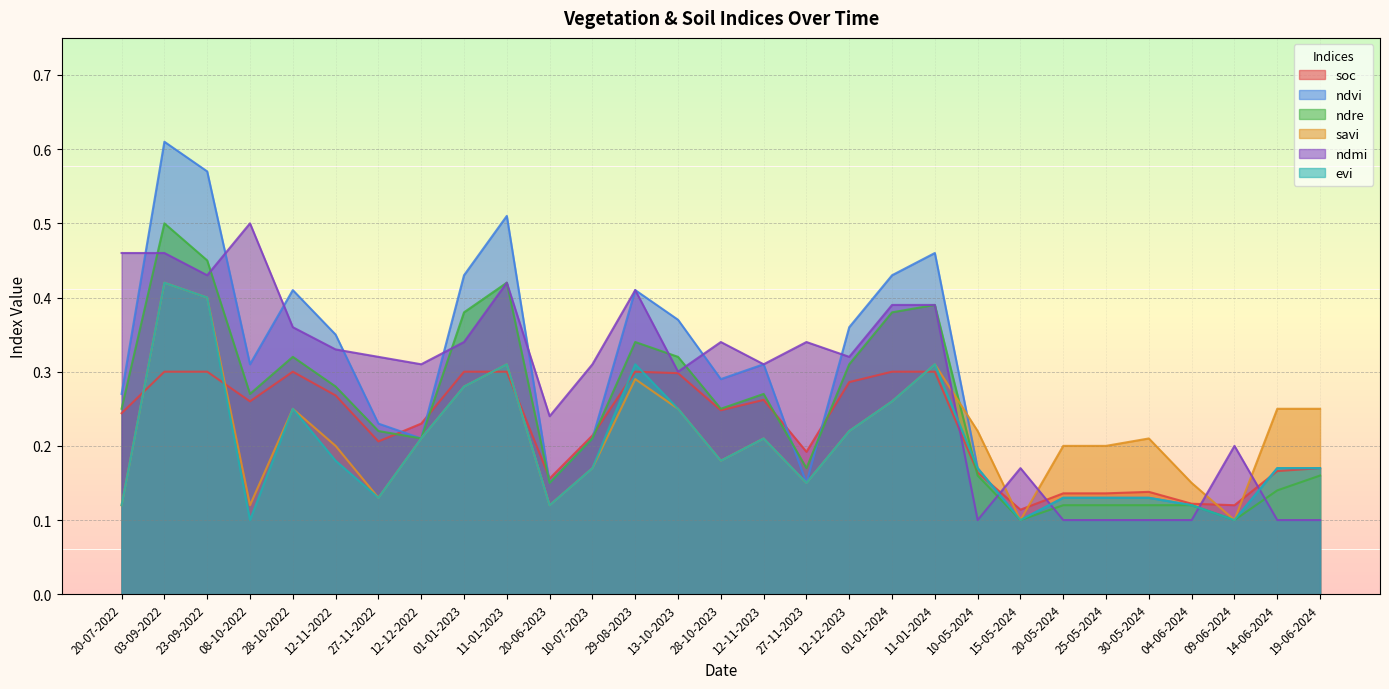

Between 12-11-2023 and 27-11-2023, which is larger?

12-11-2023